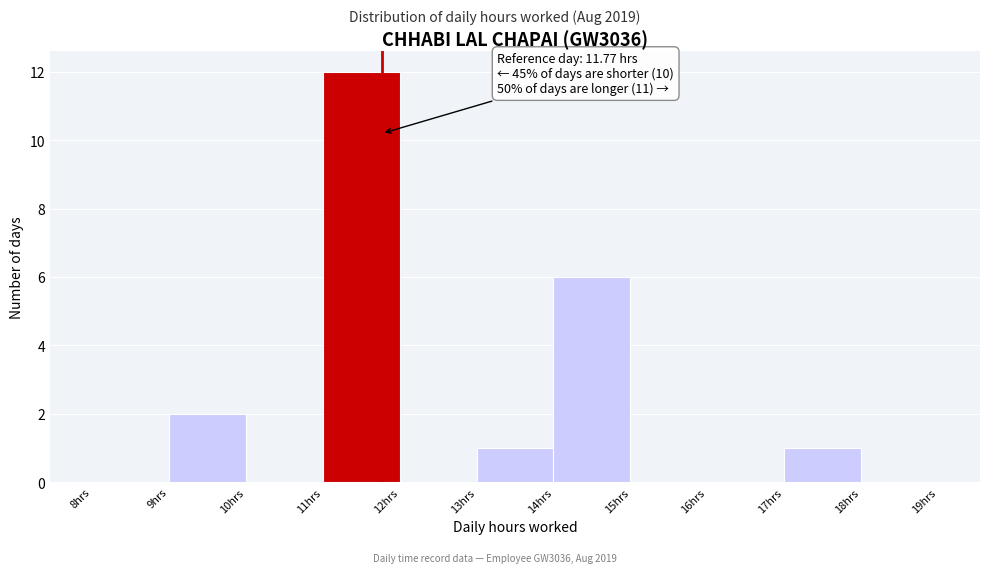

Which range on the x-axis has the tallest bar?

11 to 12